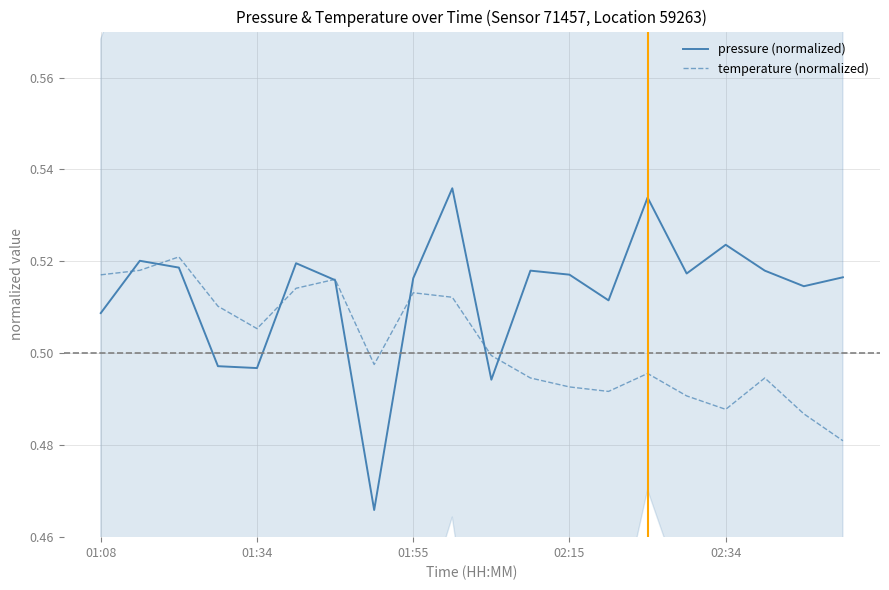

What is the sum of all pressure (normalized) values?

10.3